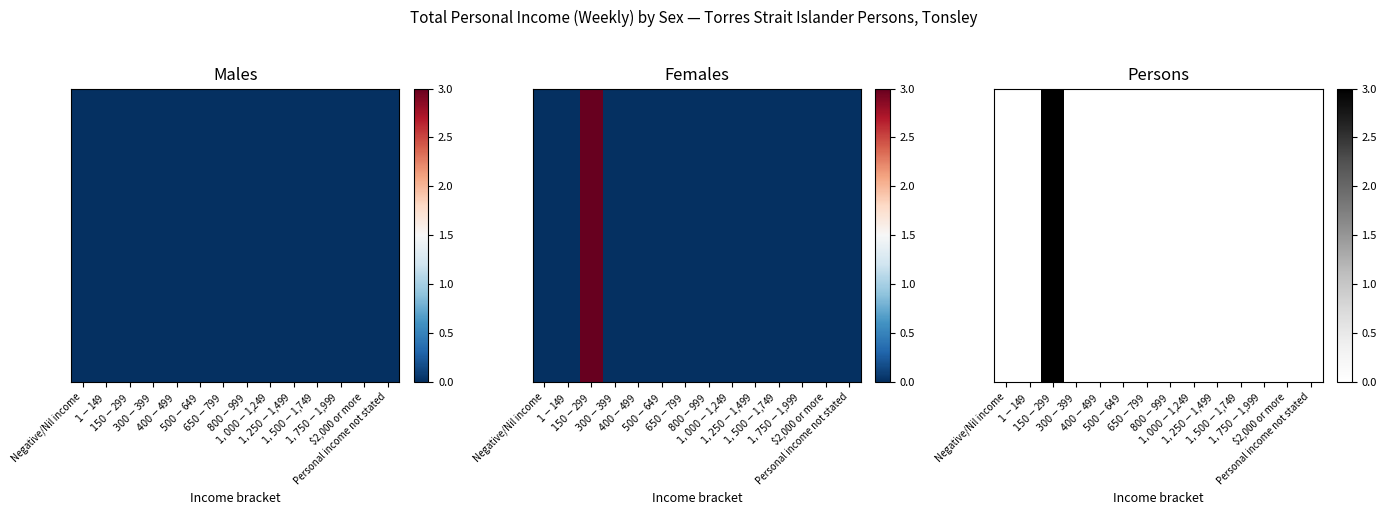

At which label is the value closest to 1?

Negative/Nil income